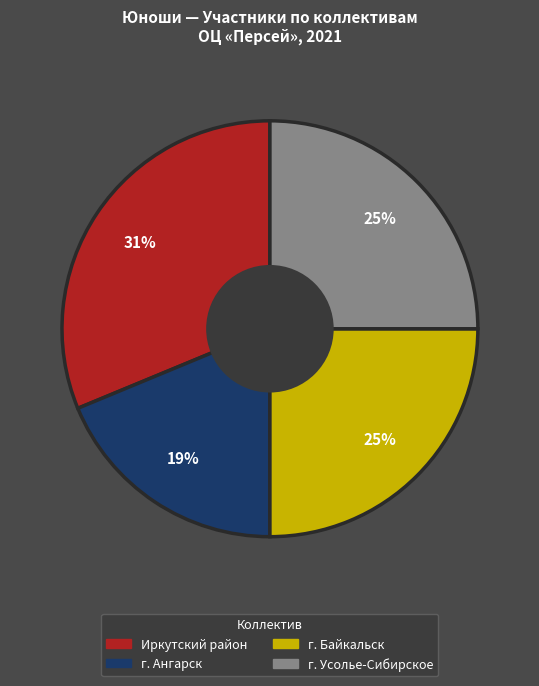

Does г. Байкальск represent more than half of the total?

No